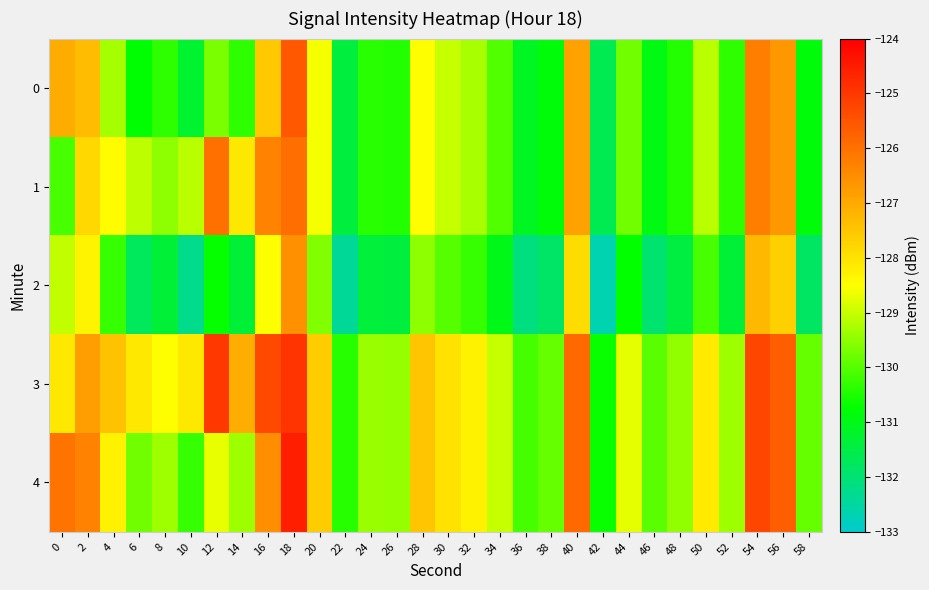

List the series in order of their peak value, highest first.

4, 3, 0, 1, 2